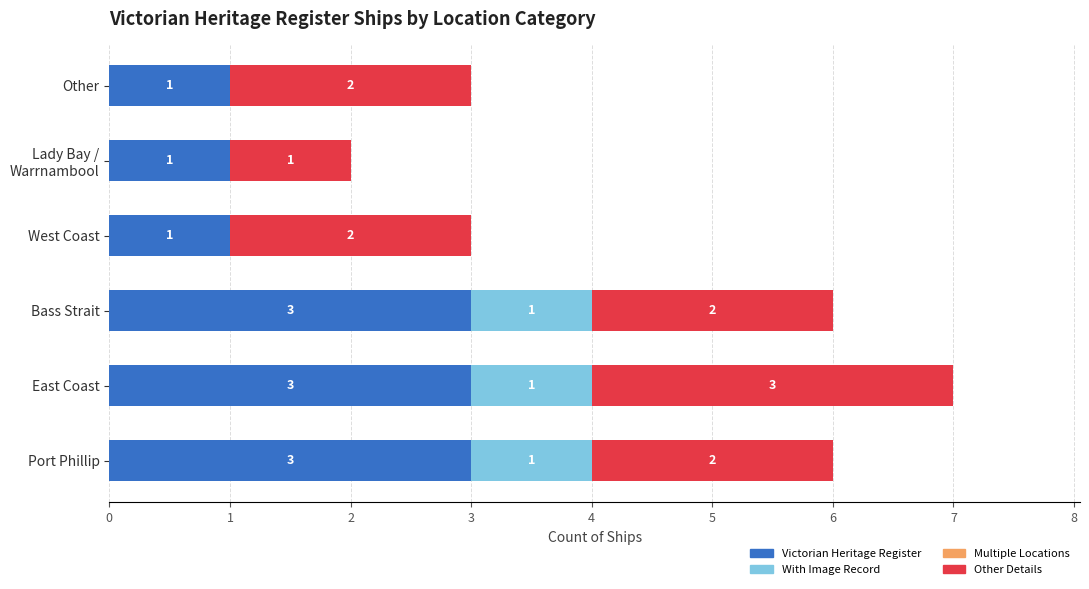

The value of Victorian Heritage Register at Other is 0. True or false?

False